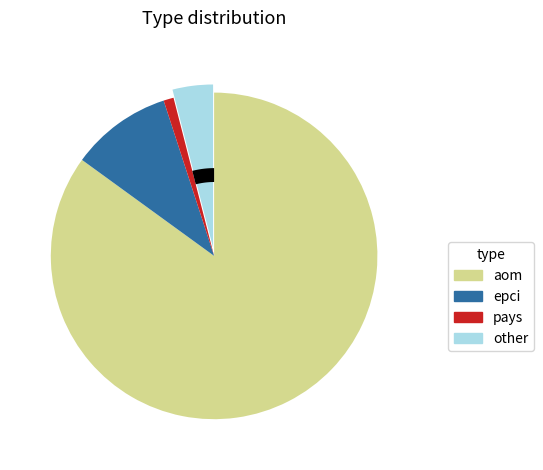

Combined, do other and pays account for over 50%?

No